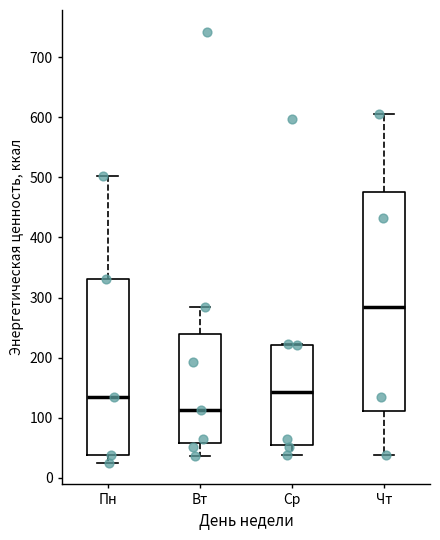

Comparing the boxes themselves (not the whiskers), which one is the tallest?

Чт